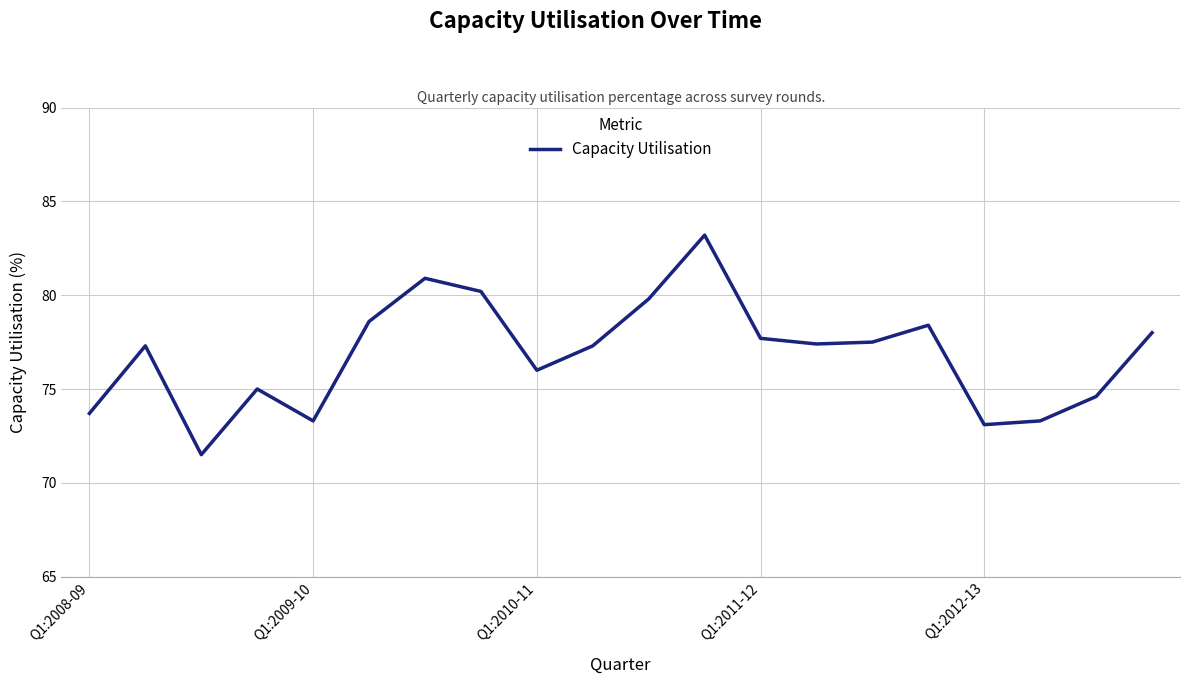

What is the difference between the maximum and minimum values?

11.7